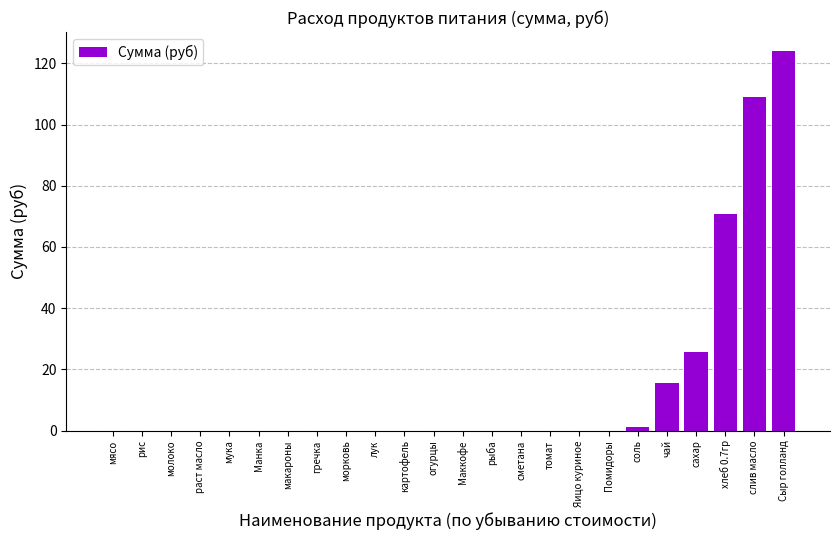

Which category has the highest value across all series?

Сыр голланд